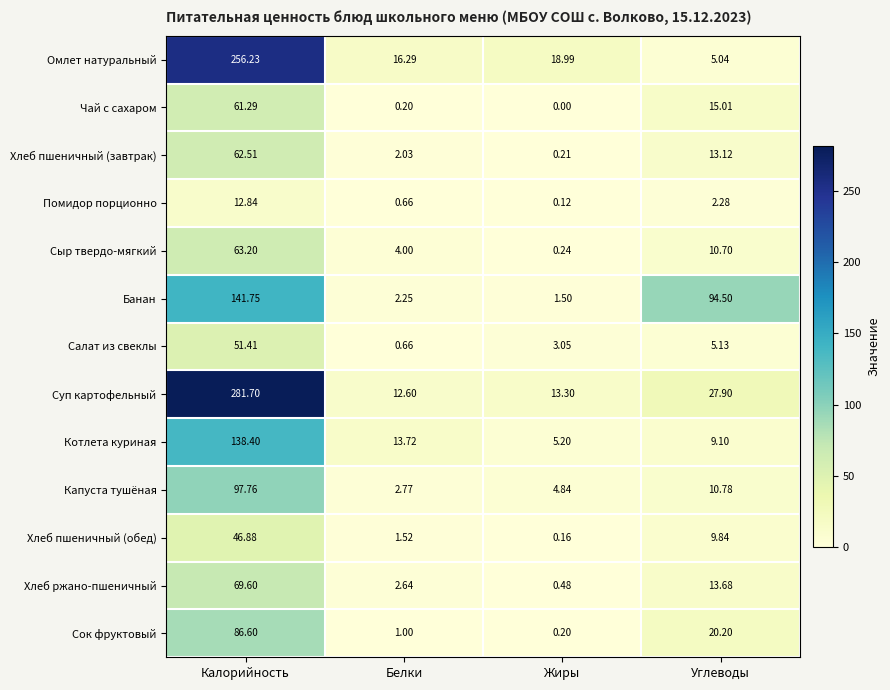

List the series in order of their peak value, lowest first.

Помидор порционно, Хлеб пшеничный (обед), Салат из свеклы, Чай с сахаром, Хлеб пшеничный (завтрак), Сыр твердо-мягкий, Хлеб ржано-пшеничный, Сок фруктовый, Капуста тушёная, Котлета куриная, Банан, Омлет натуральный, Суп картофельный